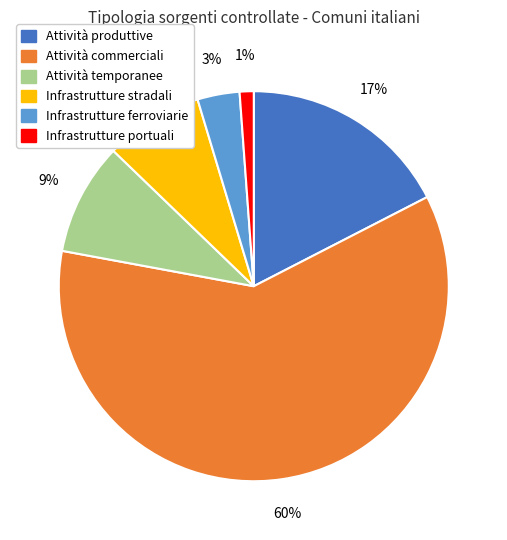

Rank the categories by value from lowest to highest.

Infrastrutture portuali, Infrastrutture ferroviarie, Infrastrutture stradali, Attività temporanee, Attività produttive, Attività commerciali